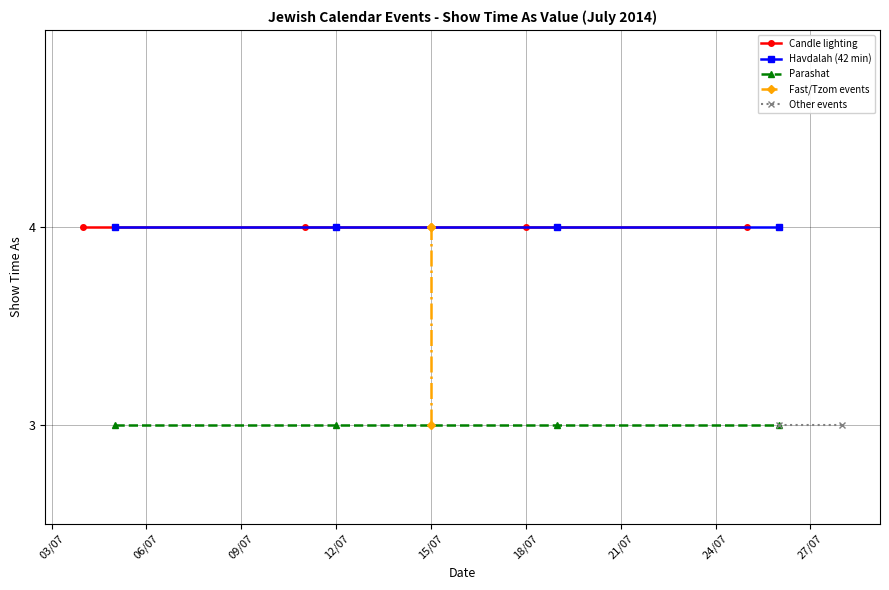

Is it true that the value at 1 is 5?

False